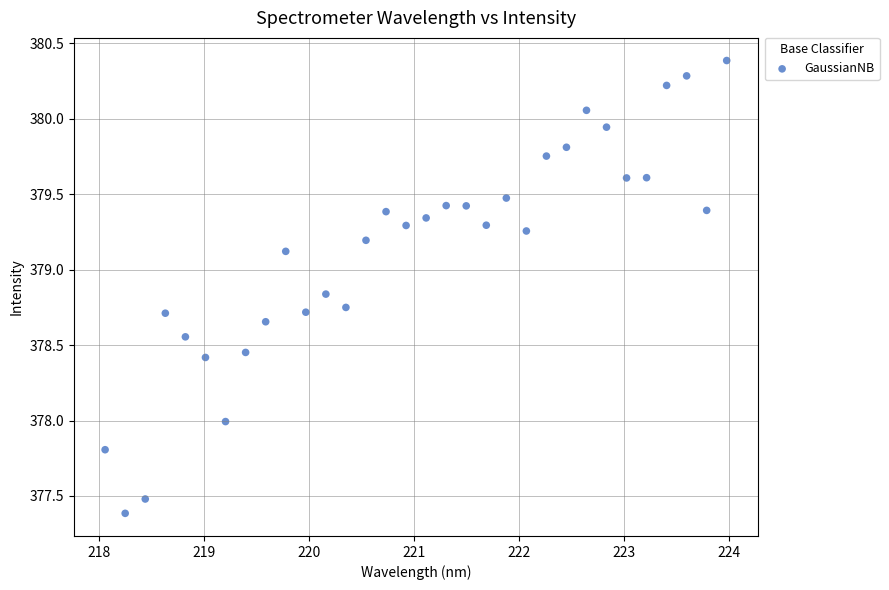

What is the range of X values (max minus min)?

5.9